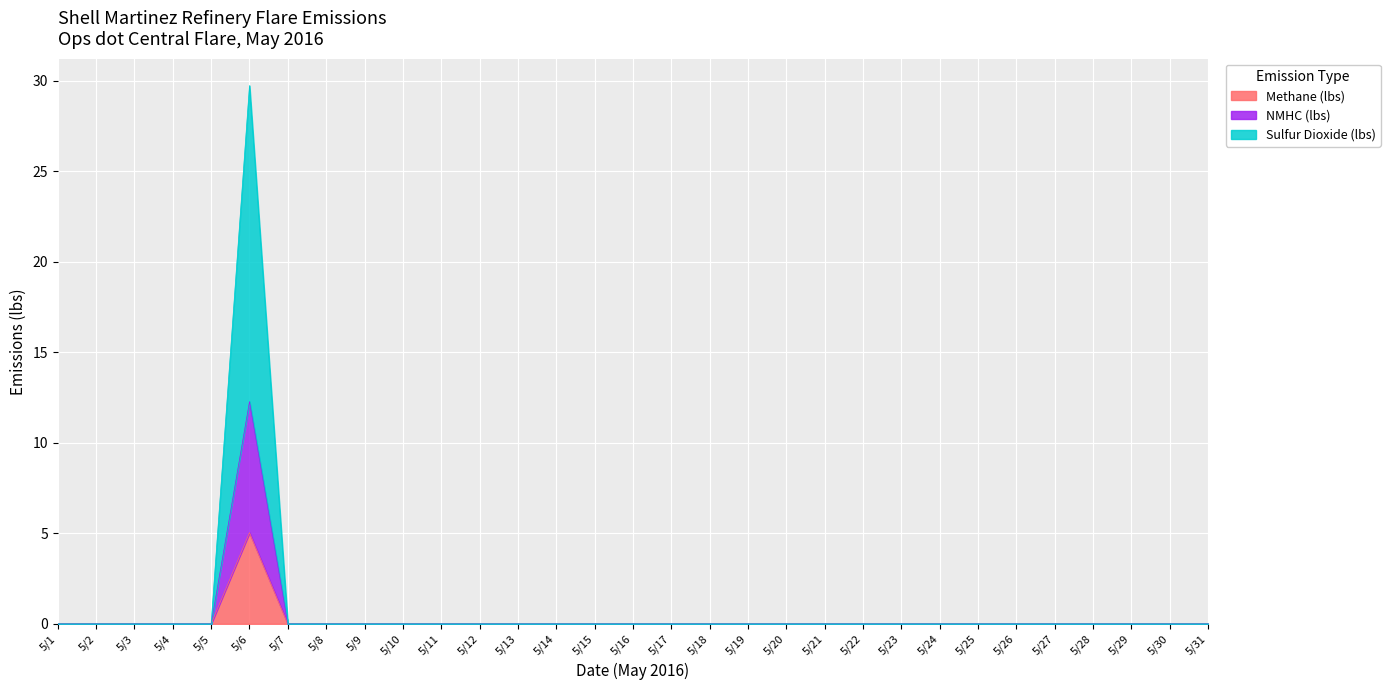

The Methane (lbs) series shows 0.0 at 5/18. True or false?

True